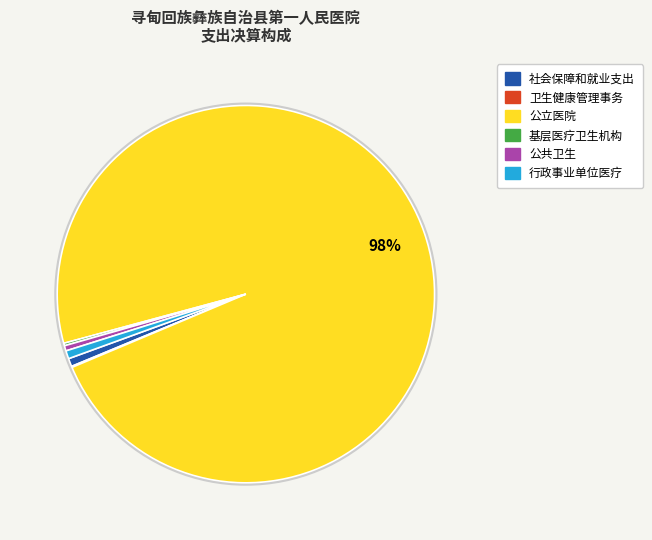

Which slice is the largest?

公立医院